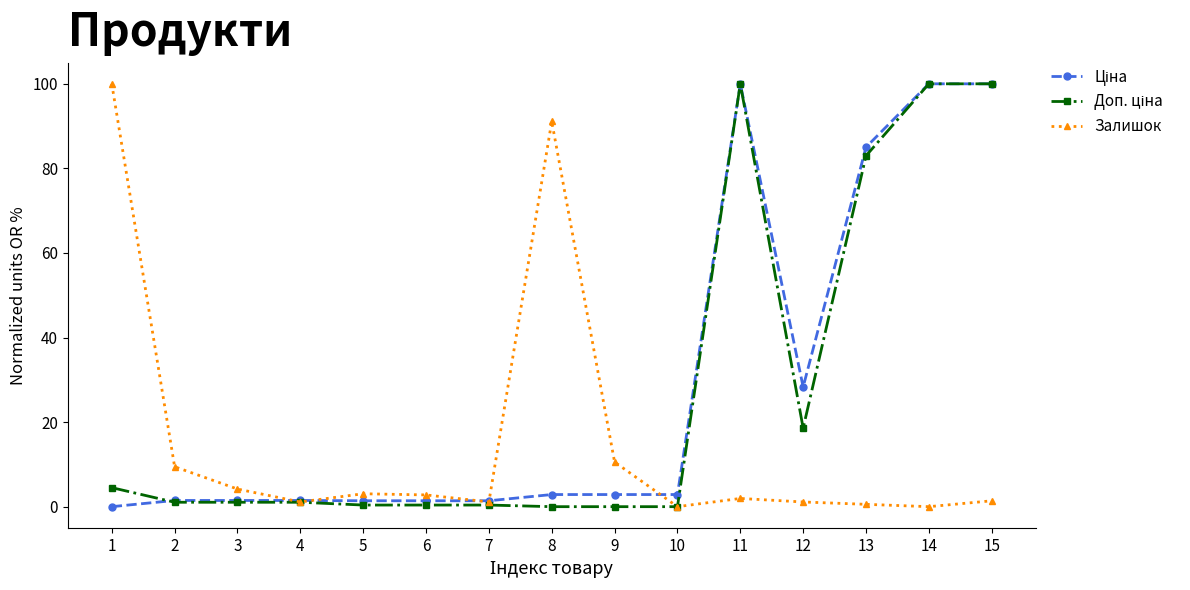

Which category has the highest value in the Залишок series?

1